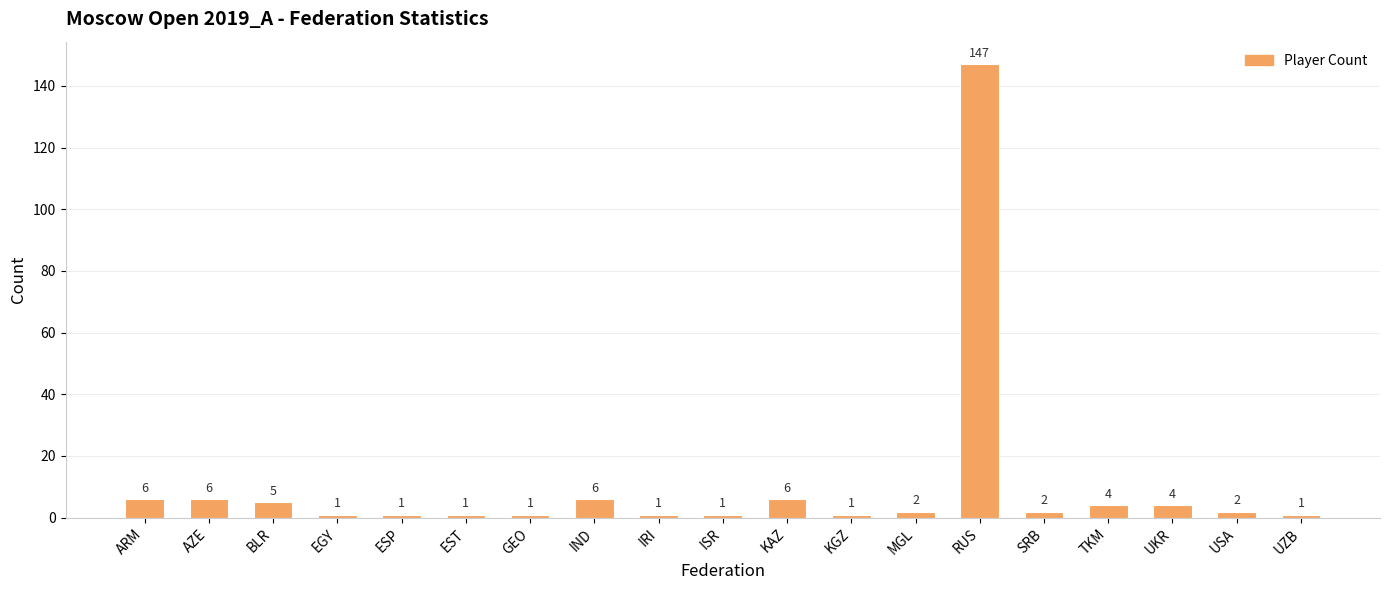

What position from the left is UKR?

17